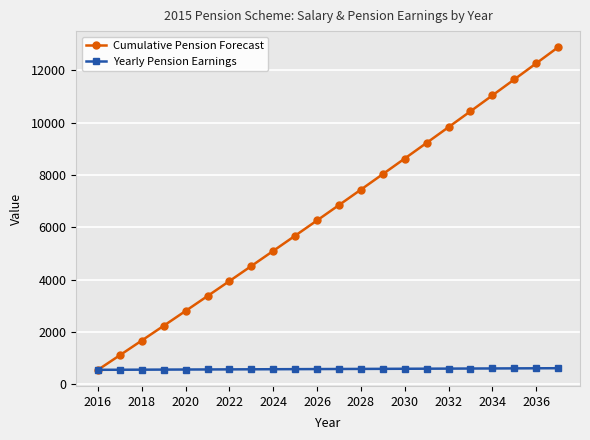

Which series has the widest spread of values?

Cumulative Pension Forecast